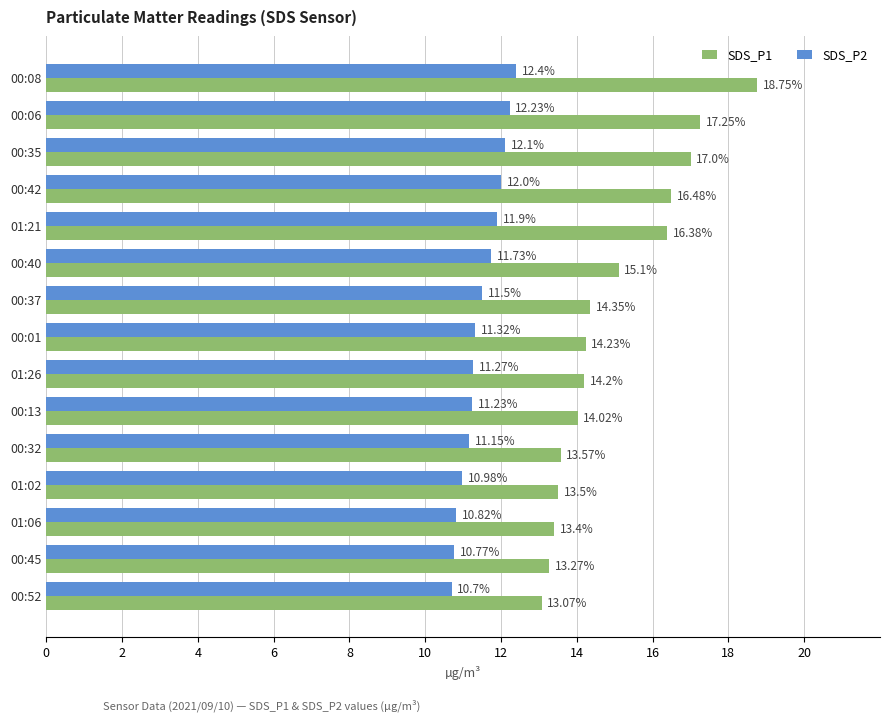

What are all the series names shown in the legend?

SDS_P1, SDS_P2